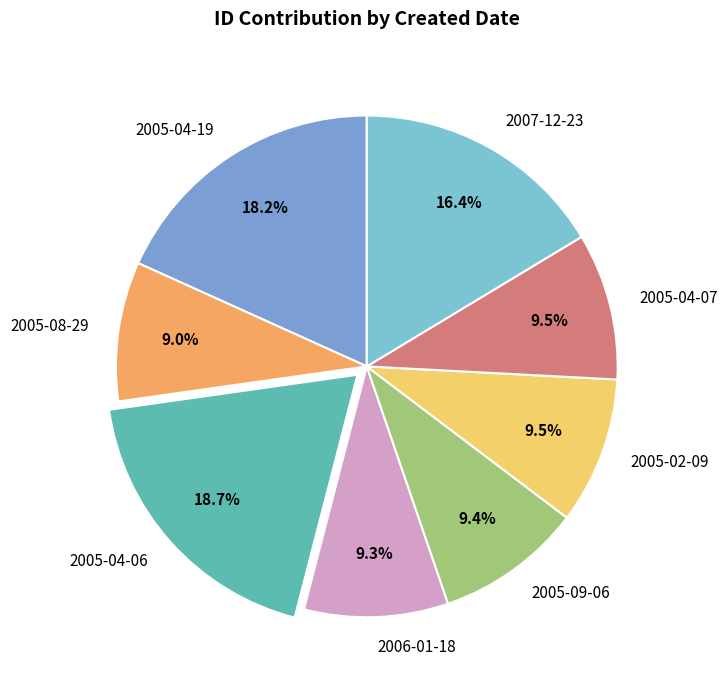

Approximately how many times larger is the value at 2007-12-23 compared to 2005-02-09?

1.7